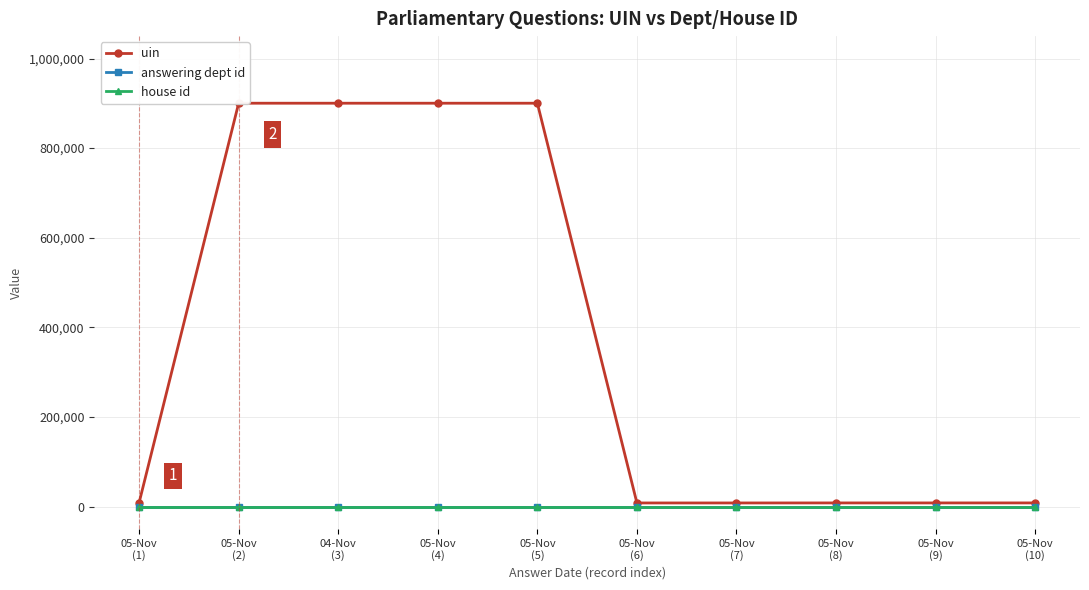

What position from the left is 05-Nov
(7)?

7